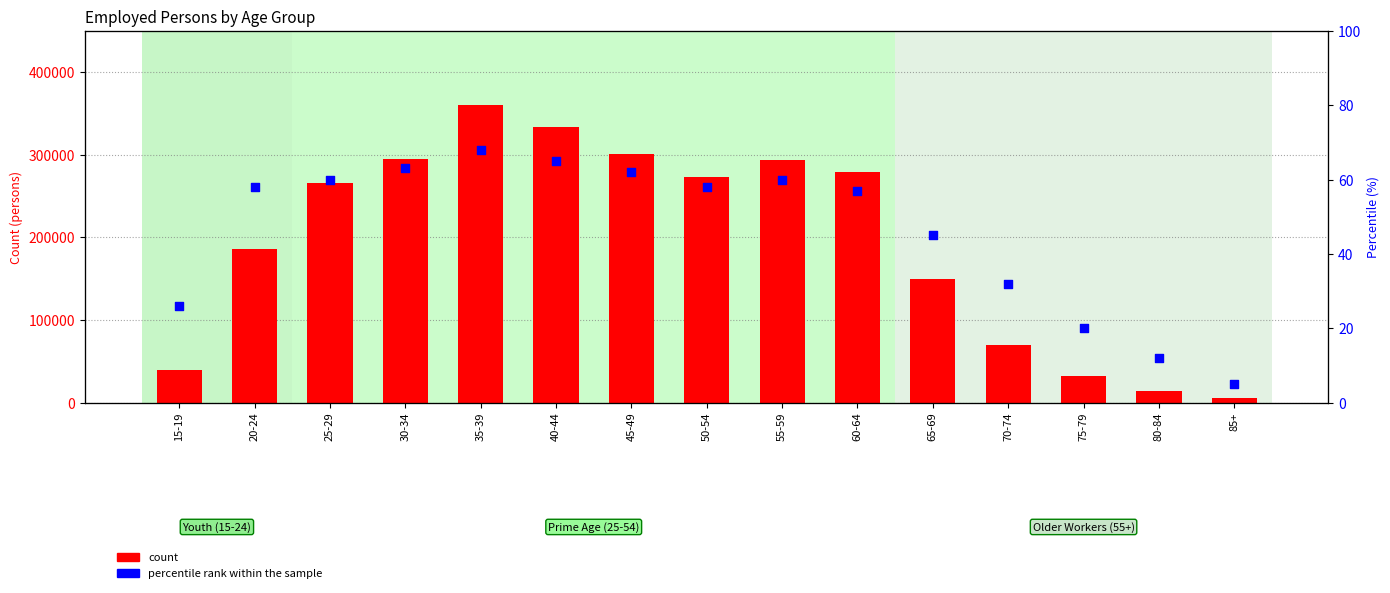

Which series contains the lowest Y value?

percentile rank within the sample